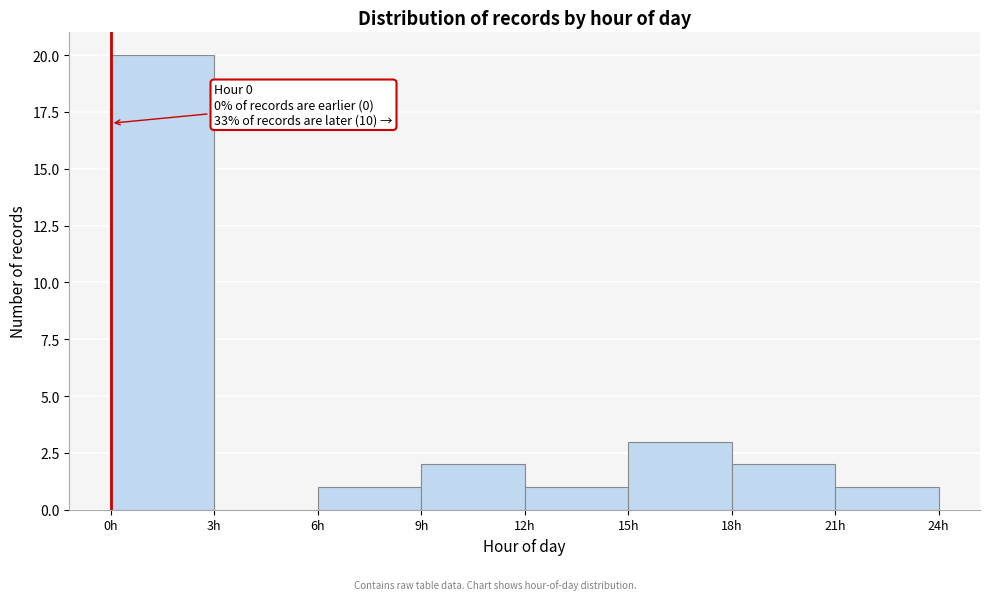

Over which range of the x-axis is the bar tallest?

0 to 3